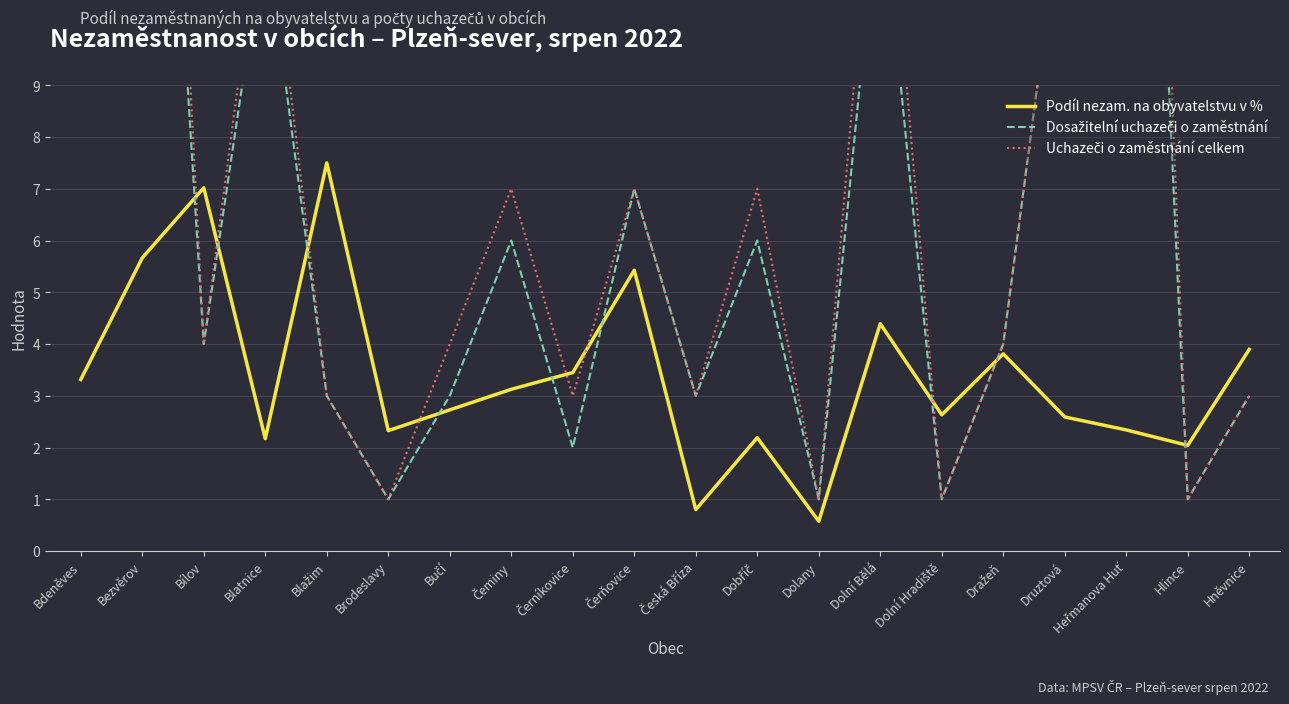

What is the total value across all series at Bučí?

9.7